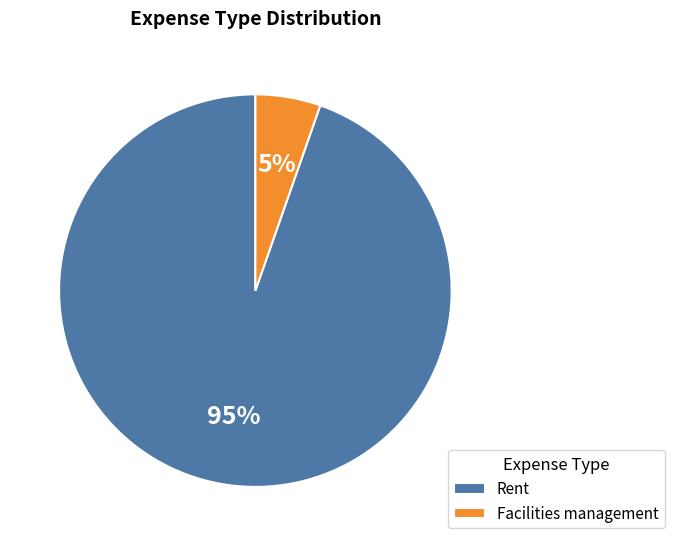

How many slices are in this pie chart?

2